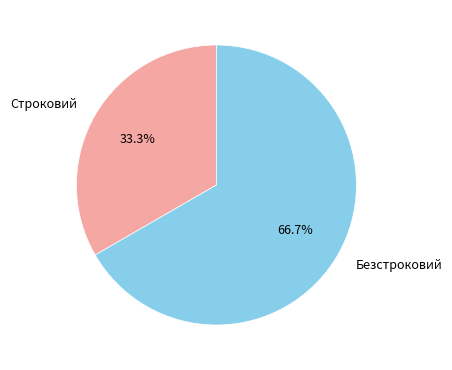

To the nearest percent, what percentage of the pie is Строковий?

33%